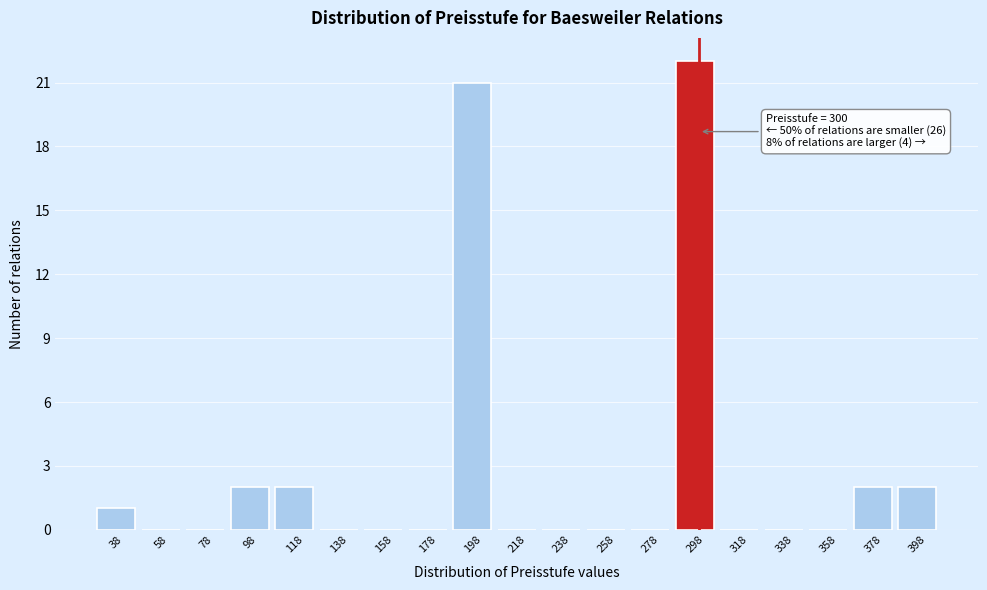

Over which range of the x-axis is the bar tallest?

288 to 308